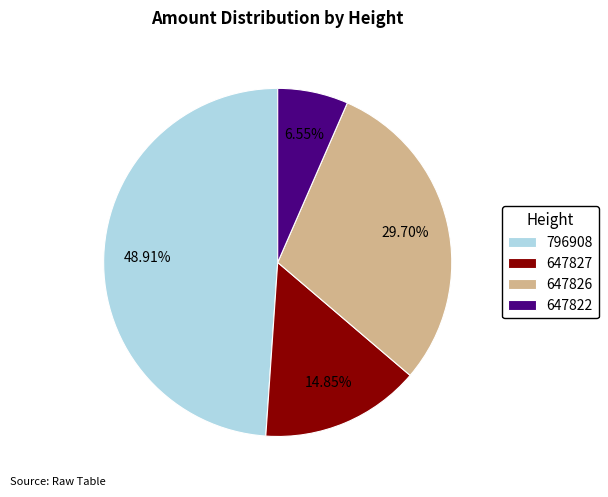

Which has a higher value, 647822 or 796908?

796908